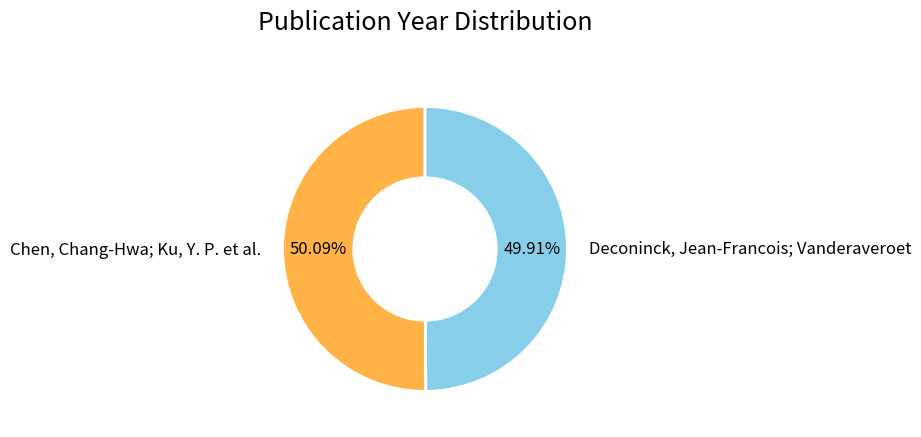

Approximately how many times larger is the value at Chen, Chang-Hwa; Ku, Y. P. et al. compared to Deconinck, Jean-Francois; Vanderaveroet?

1.0